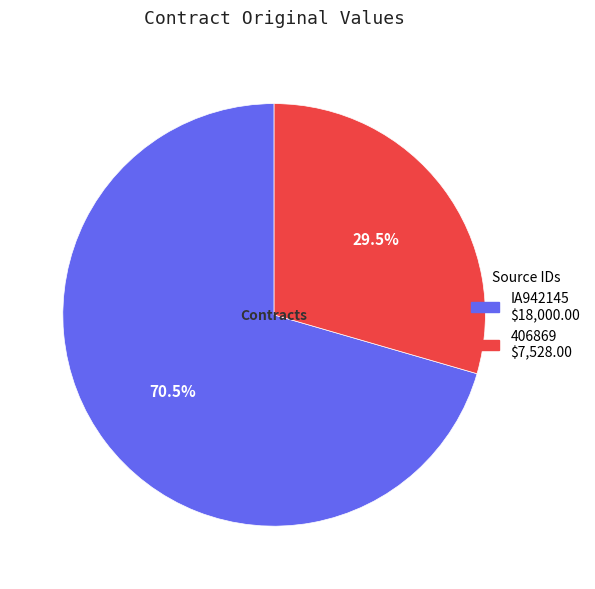

Which slice represents more than half of the pie?

IA942145